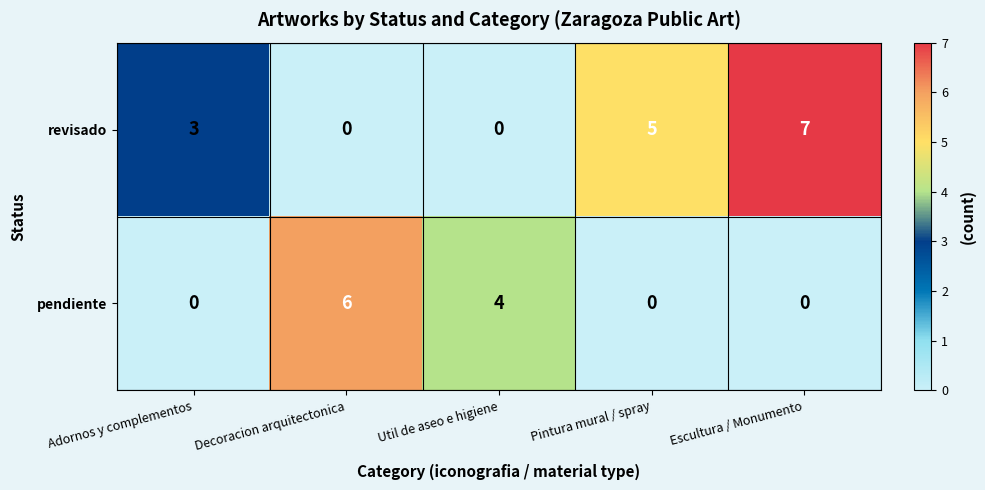

Which series changed the most between Adornos y complementos and Decoracion arquitectonica?

pendiente